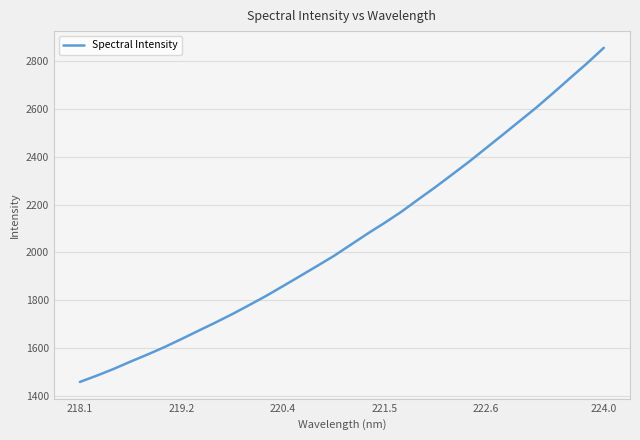

What is the greatest value displayed?

2856.9